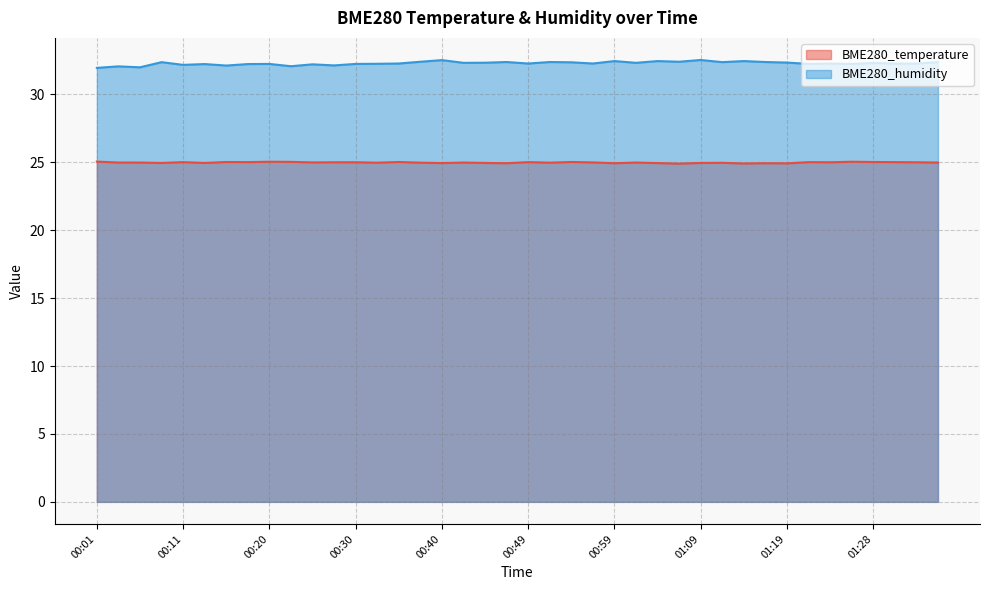

Count the number of data series in this chart.

2